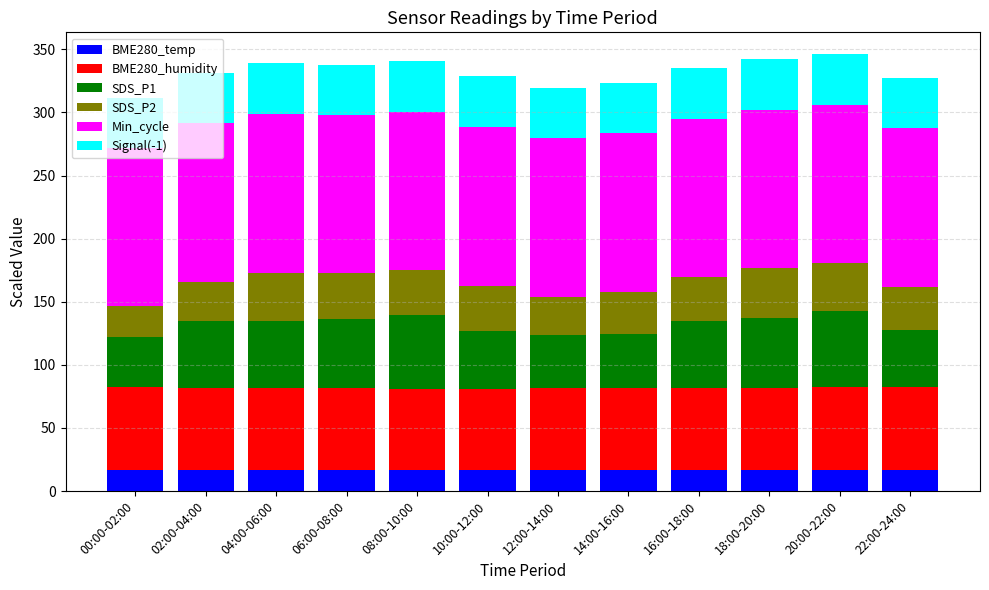

What is the difference between the maximum and minimum values in the BME280_temp series?

0.2